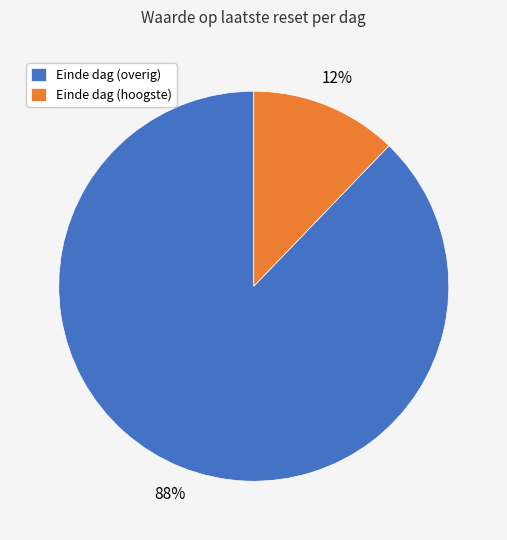

How many slices are in this pie chart?

2